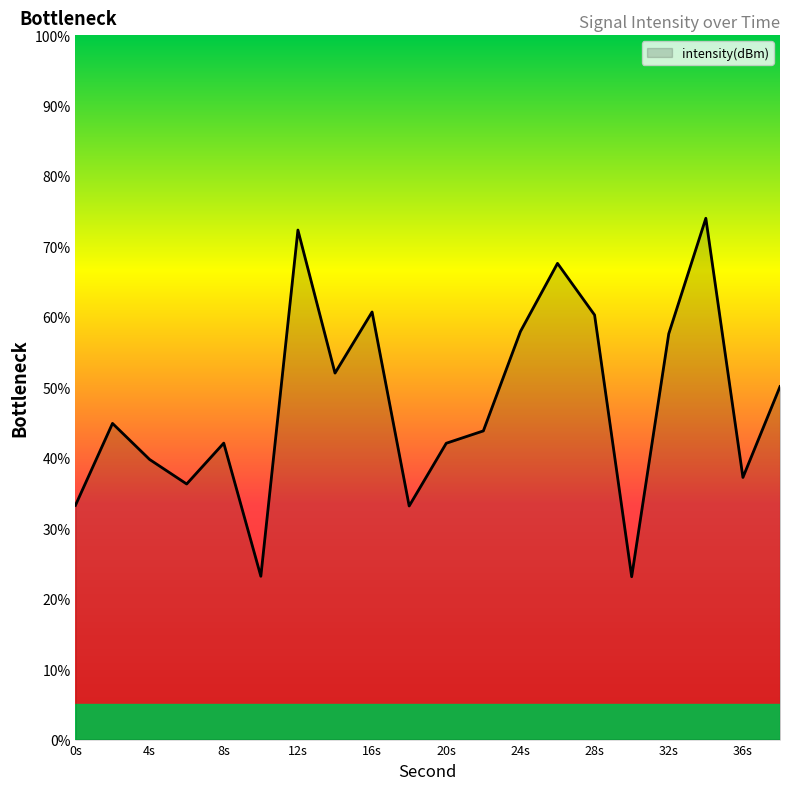

What is the difference between the maximum and minimum values?

50.9